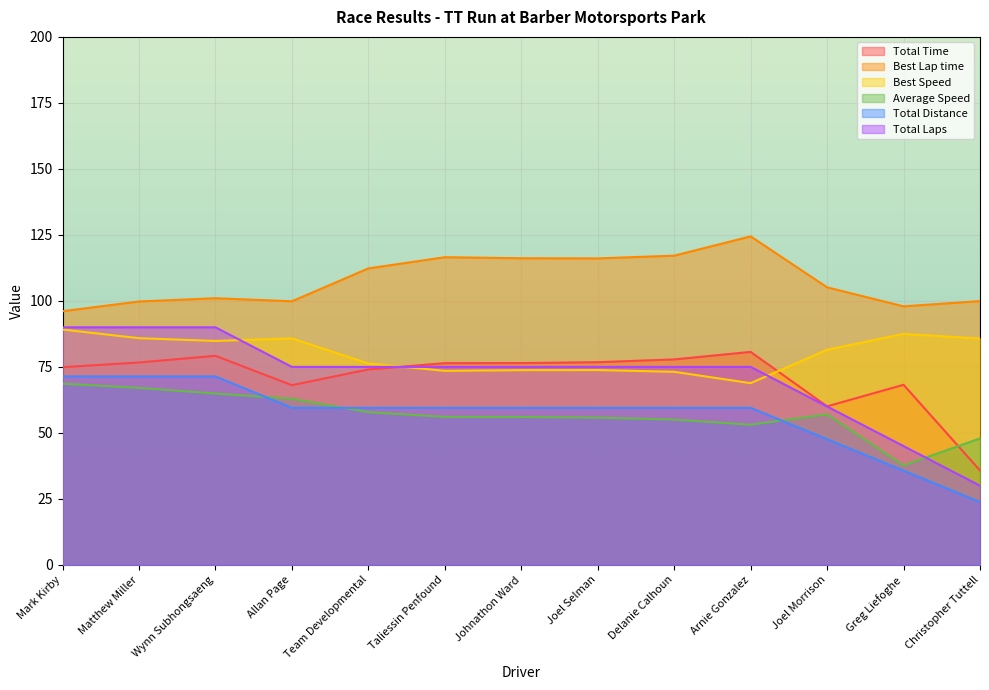

Which category has the lowest value in the Total Distance series?

Christopher Tuttell